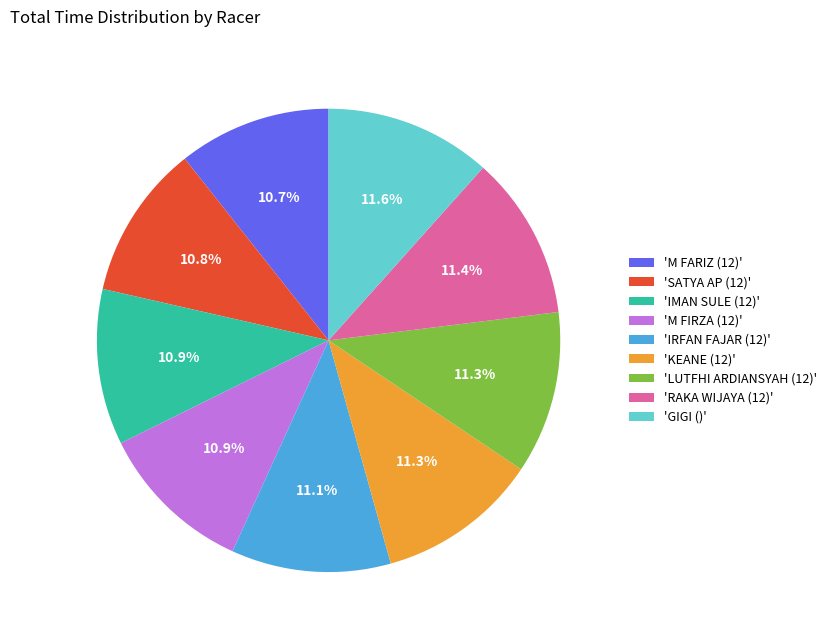

How many slices are in this pie chart?

9